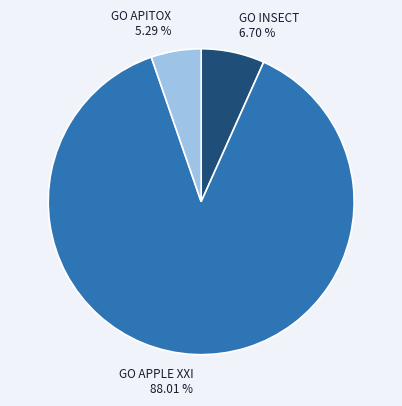

To the nearest percent, what is the average slice percentage?

33%